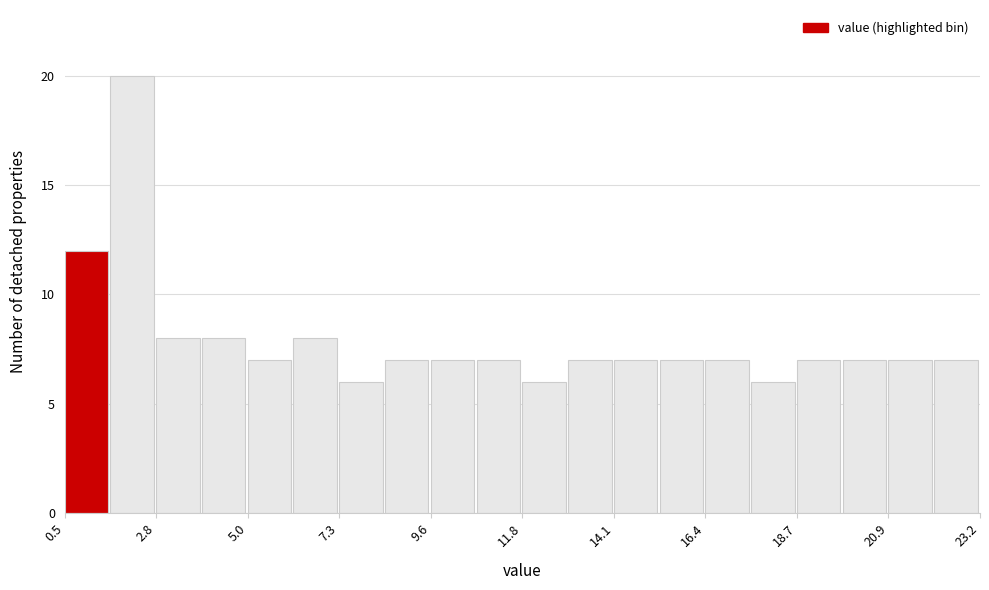

Read against the x-axis, roughly where is the centre of the tallest bar?

2.0